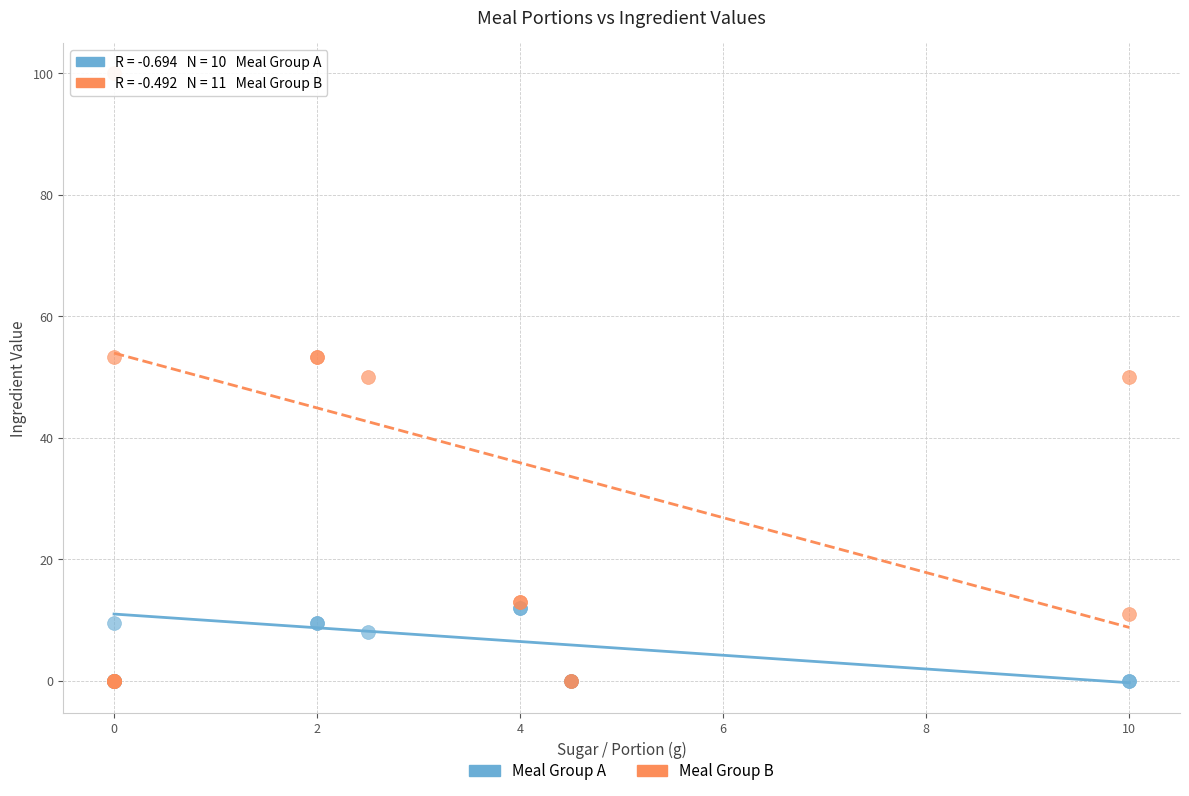

In the Meal Group A series, what Y value is closest to 6?

8.1